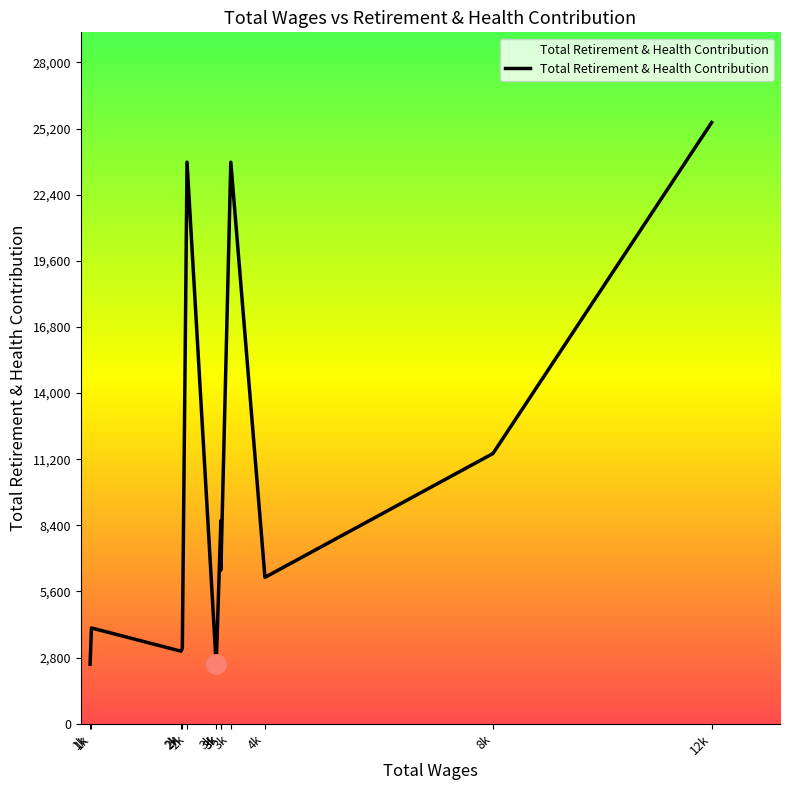

Which has a higher value, 4k or 1k?

4k